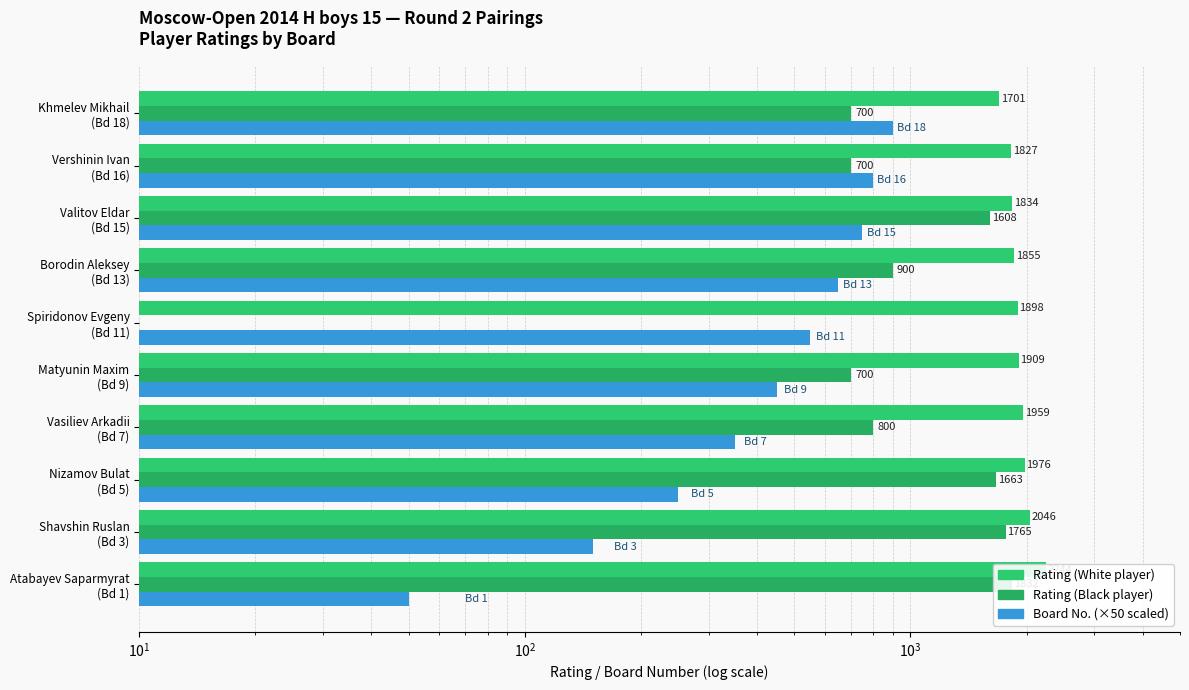

What is the difference between the second highest and second lowest values in the Board No. (×50) series?

650